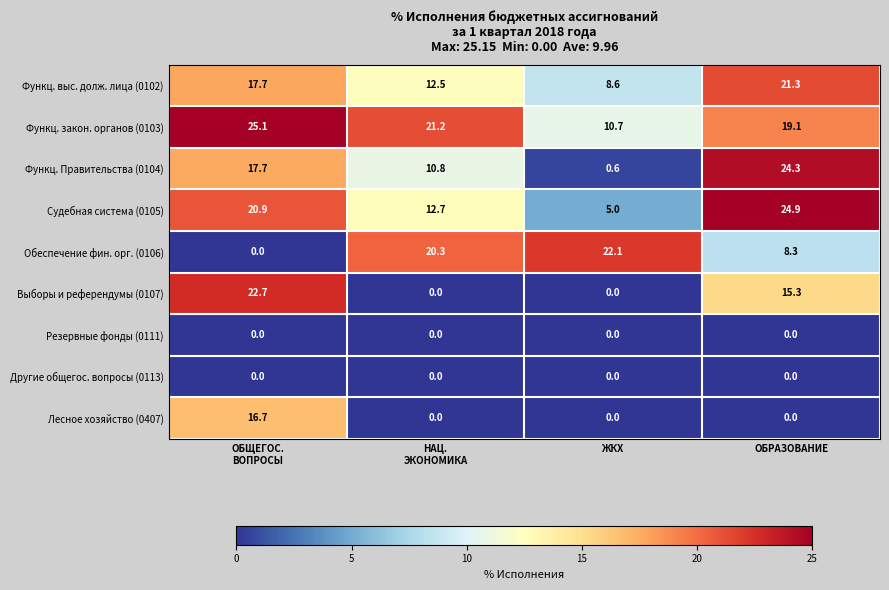

The Выборы и референдумы (0107) series shows 0.0 at ЖКХ. True or false?

True